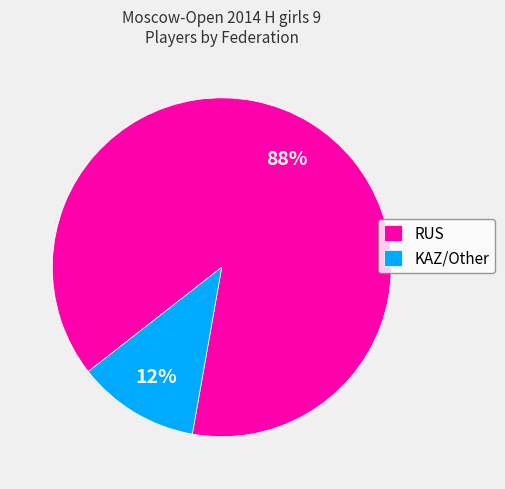

Rank the categories by value from lowest to highest.

KAZ/Other, RUS